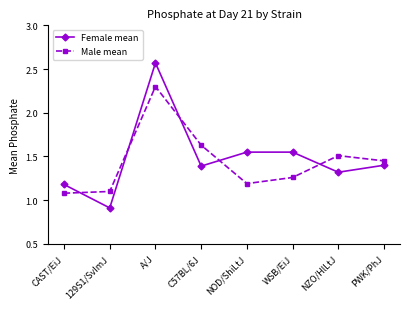

Which label corresponds to the smallest value in the chart?

129S1/SvImJ